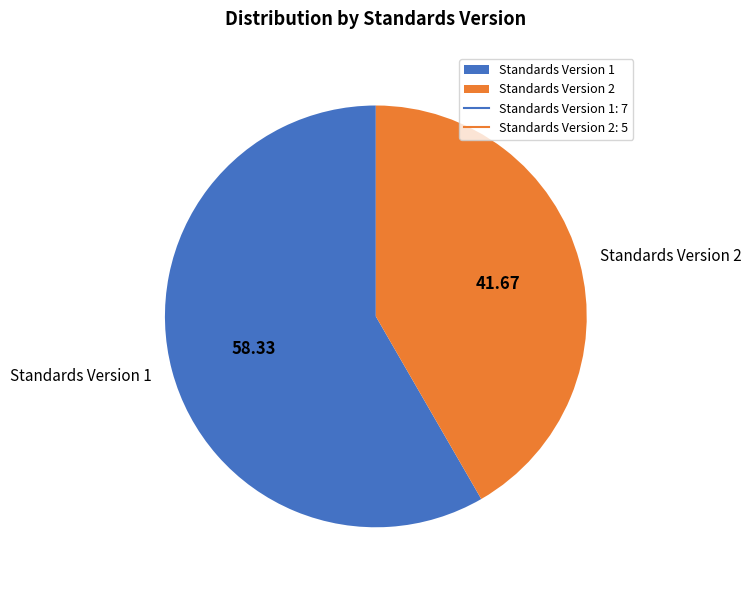

Which category accounts for the majority?

Standards Version 1